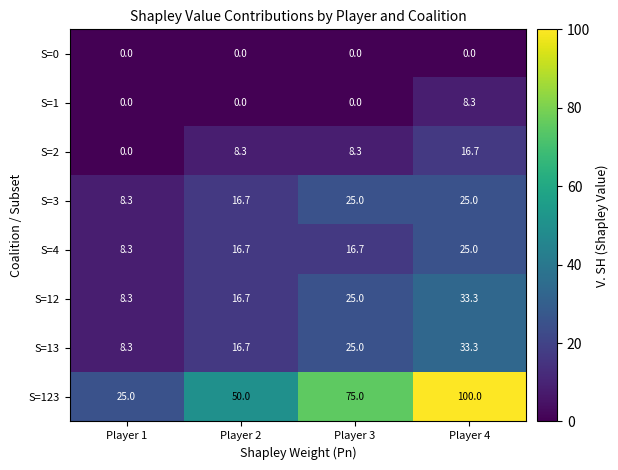

What is the approximate value of S=3 at Player 4?

25.0